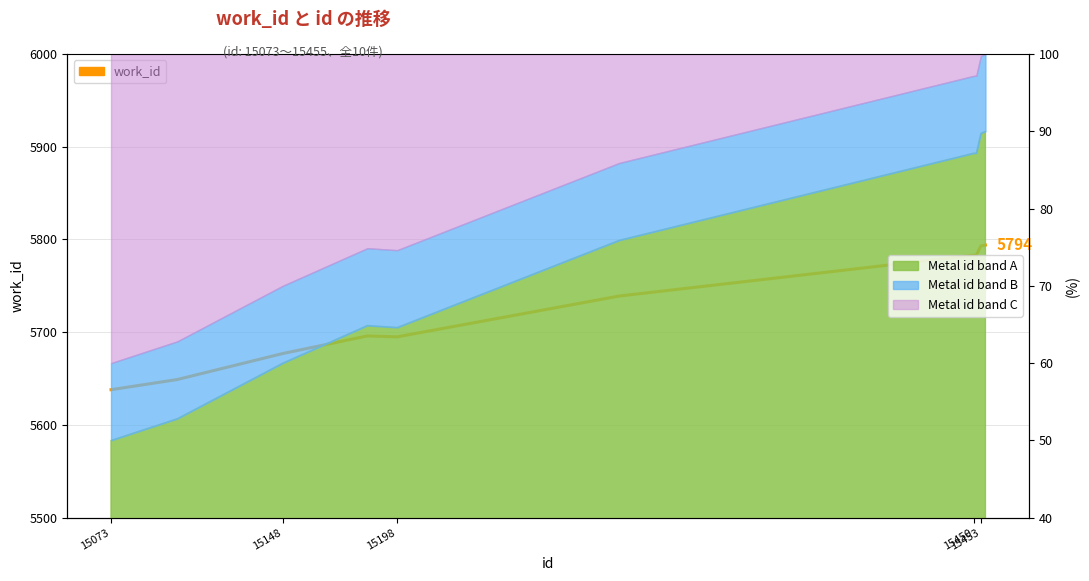

How many points are lower than both their immediate neighbors (excluding endpoints)?

1